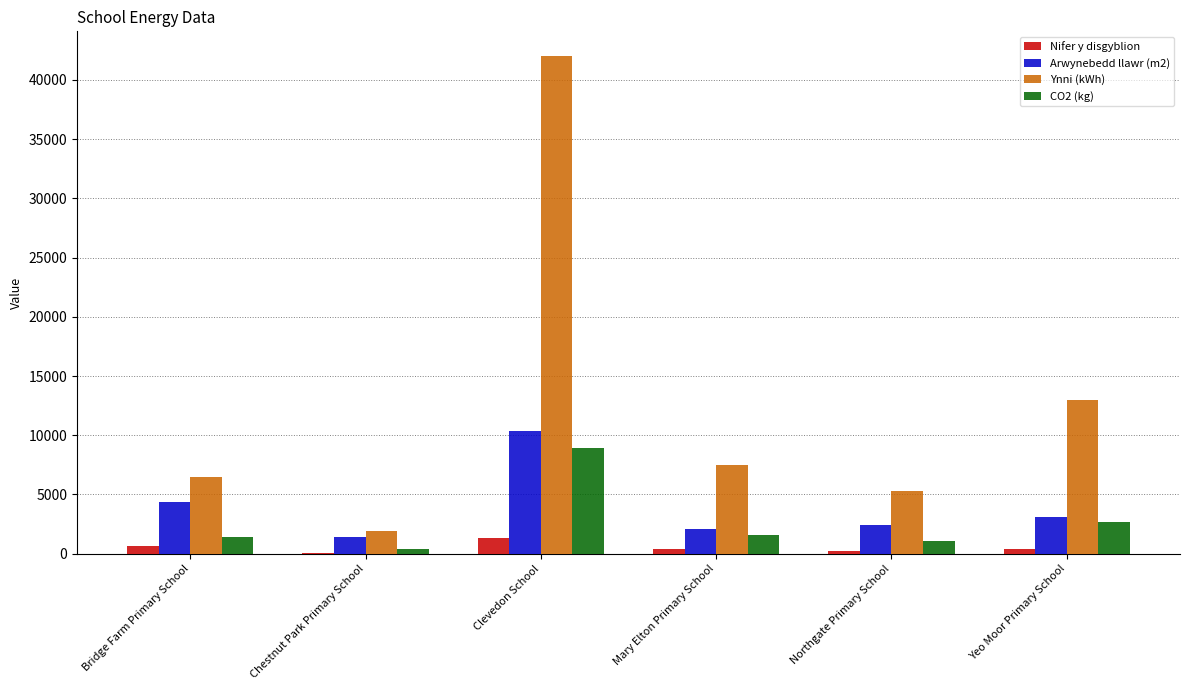

What is the sum of all Nifer y disgyblion values?

3063